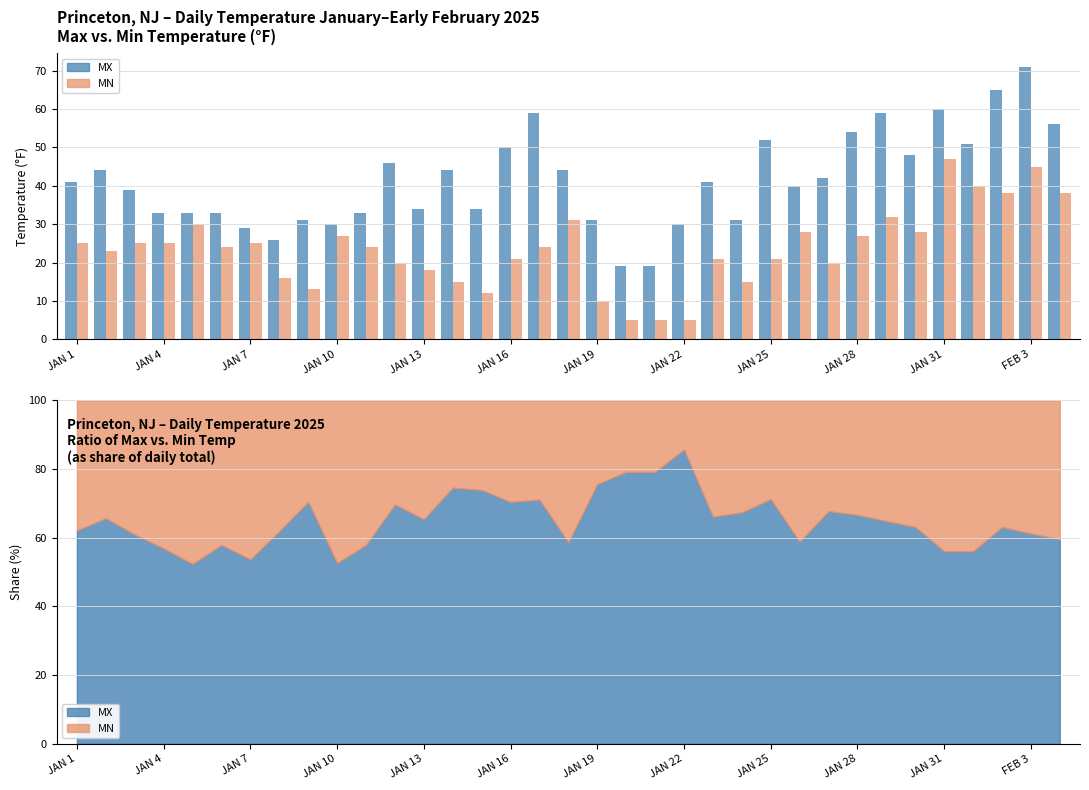

Is the value of MN at 15 greater than the value of MX at 16?

No